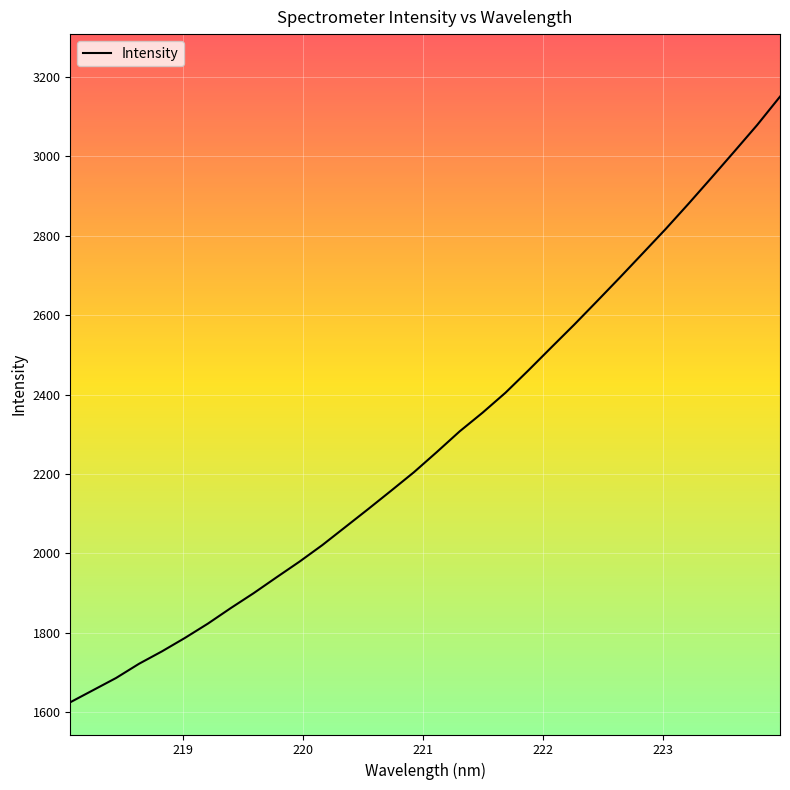

What is the smallest value displayed?

1624.7